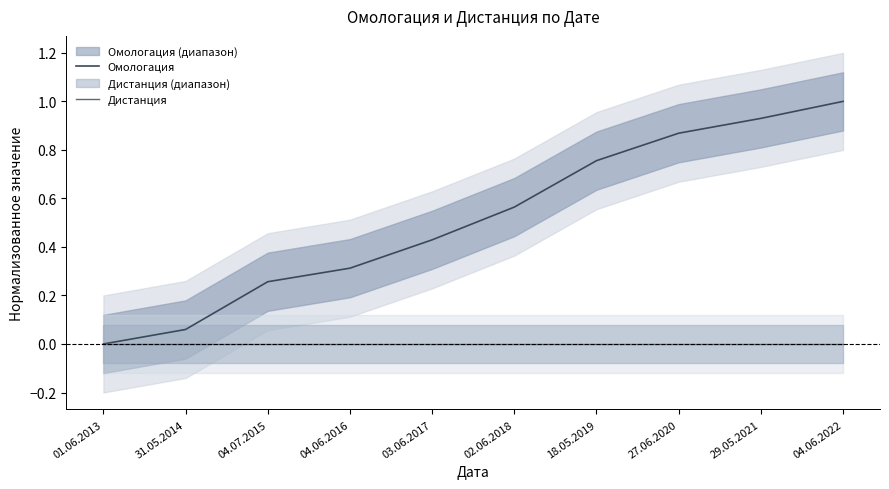

What position from the right is 03.06.2017?

6